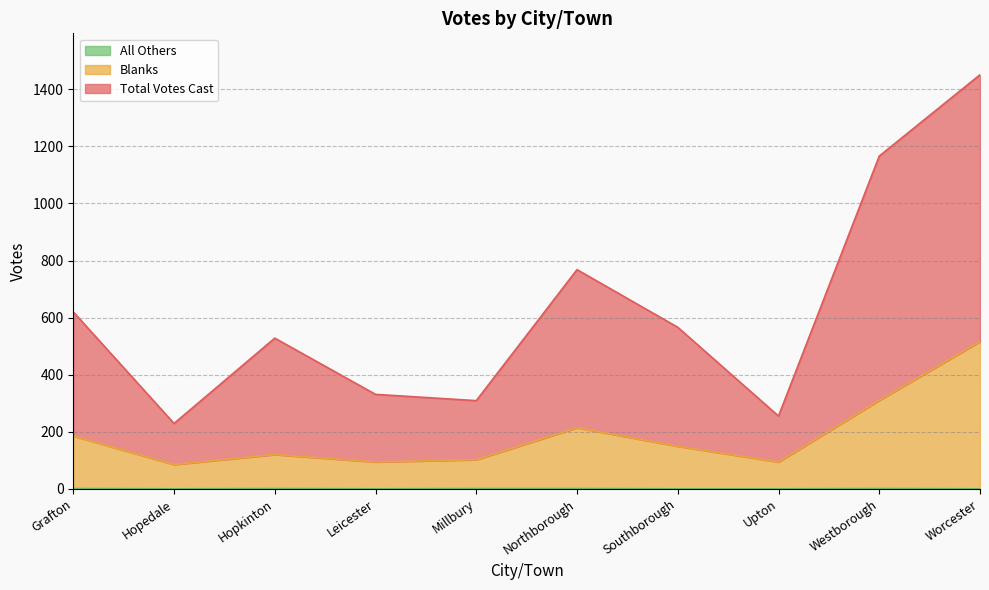

The Blanks series shows 516 at Worcester. True or false?

True